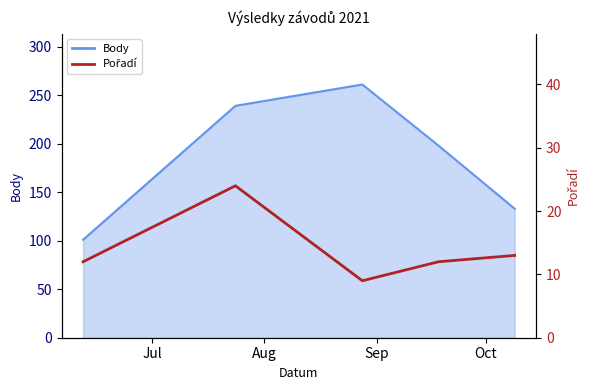

At how many categories does at least one series exceed 34?

5